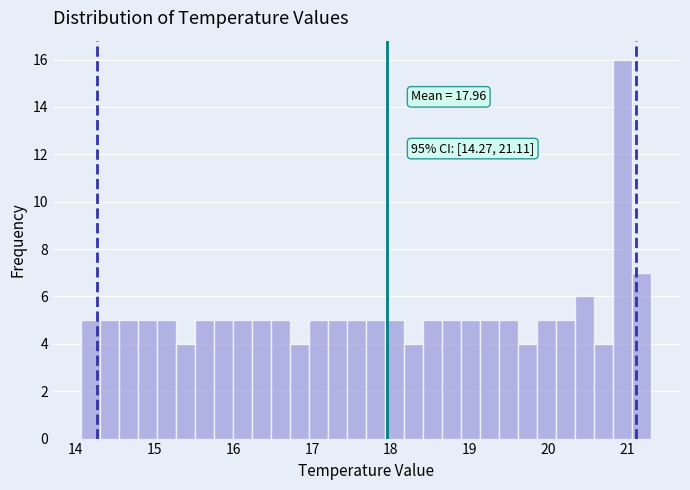

Around what value on the x-axis is the tallest bar? Give the approximate position of its centre, as read against the axis.

20.9